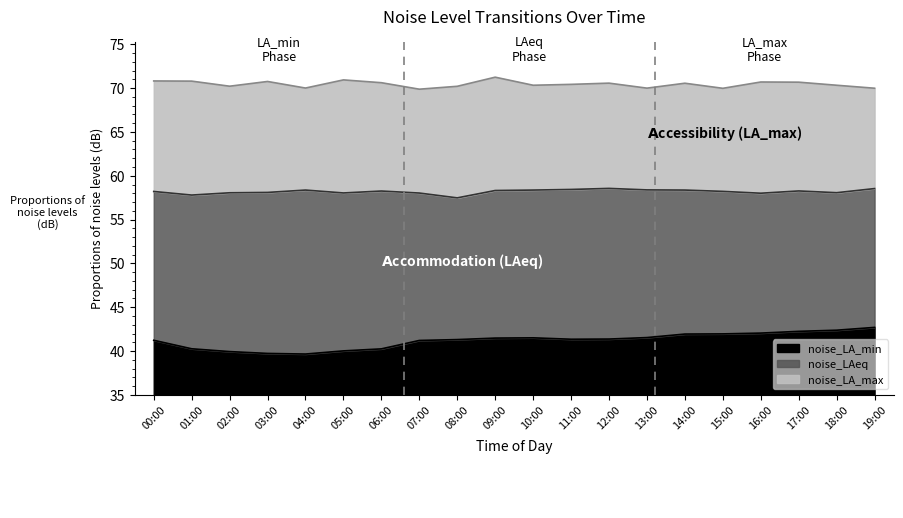

At which category is the sum across all series the highest?

19:00